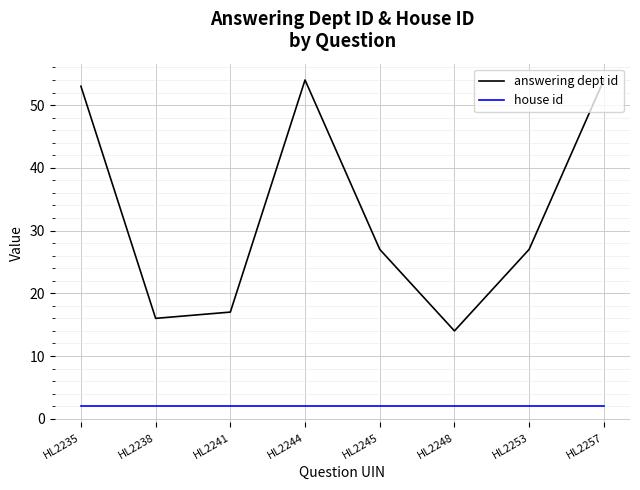

Count the number of categories in the chart.

8